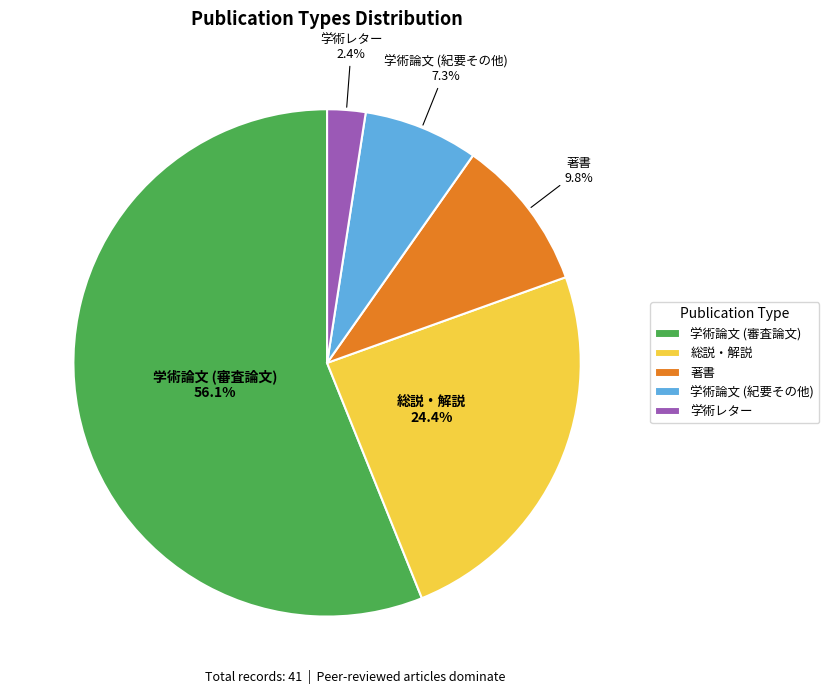

What is the ratio of the value at 総説・解説 to the value at 学術論文 (紀要その他)?

3.3